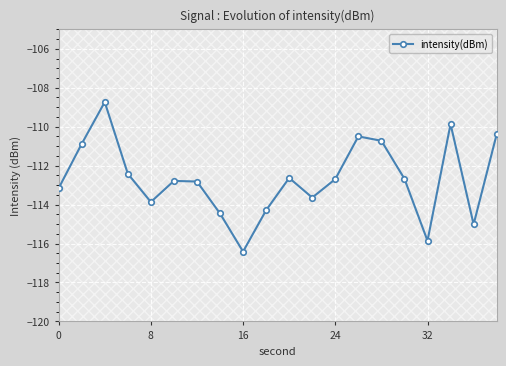

What is the sum of all values?

-2253.8